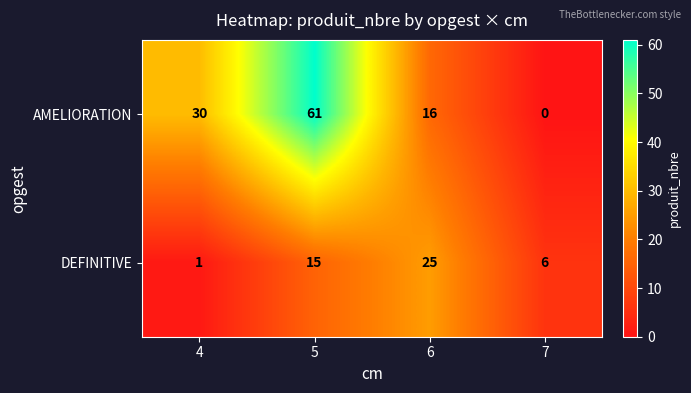

How many data points does each series have?

4